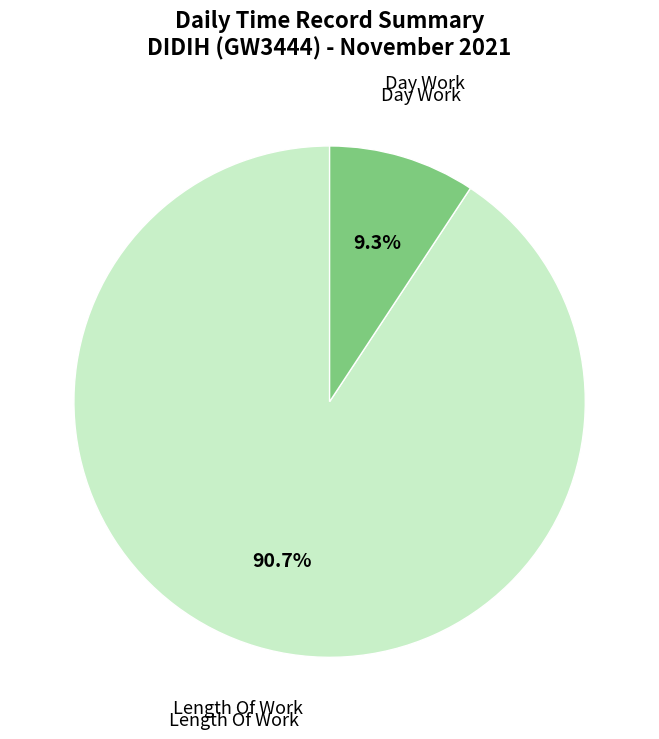

What percentage do Day Work and Length Of Work together represent?

100.0%